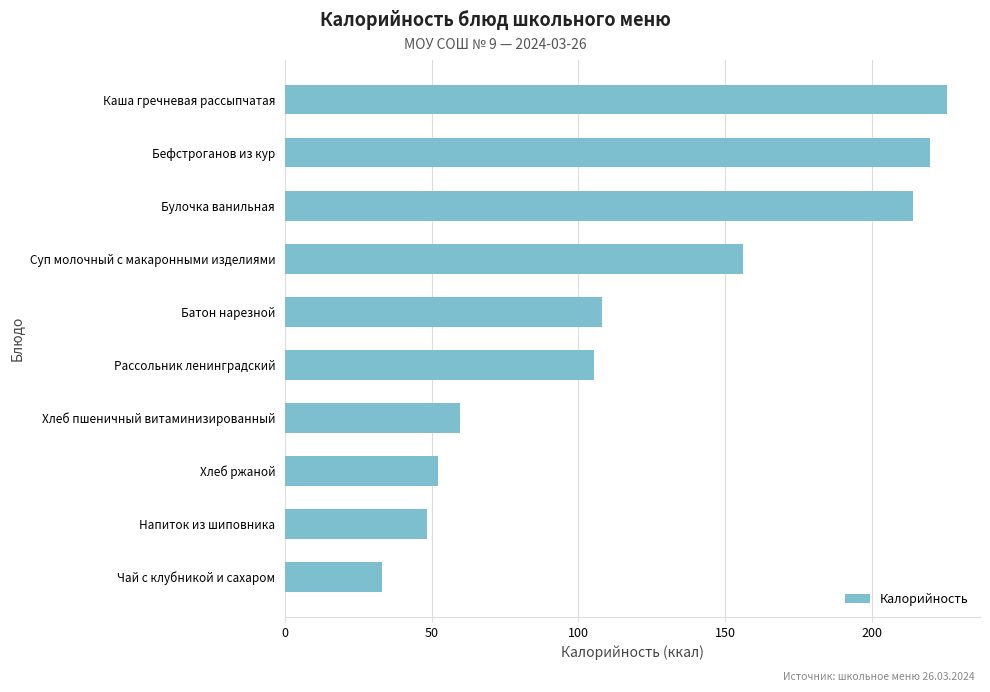

What is the difference between the values at Суп молочный с макаронными изделиями and Бефстроганов из кур?

64.0